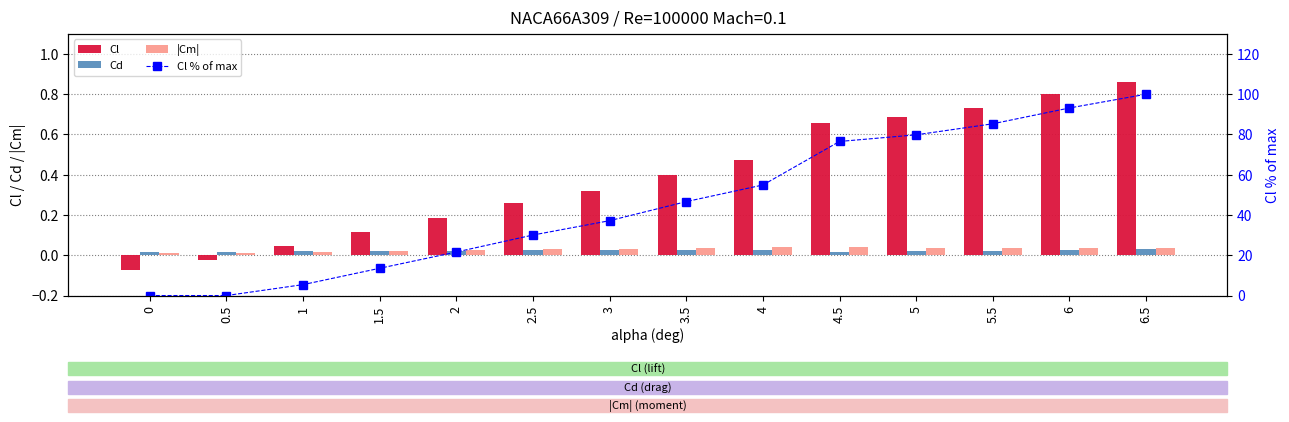

The Cl % of max series shows 46.7 at 3.5. True or false?

True